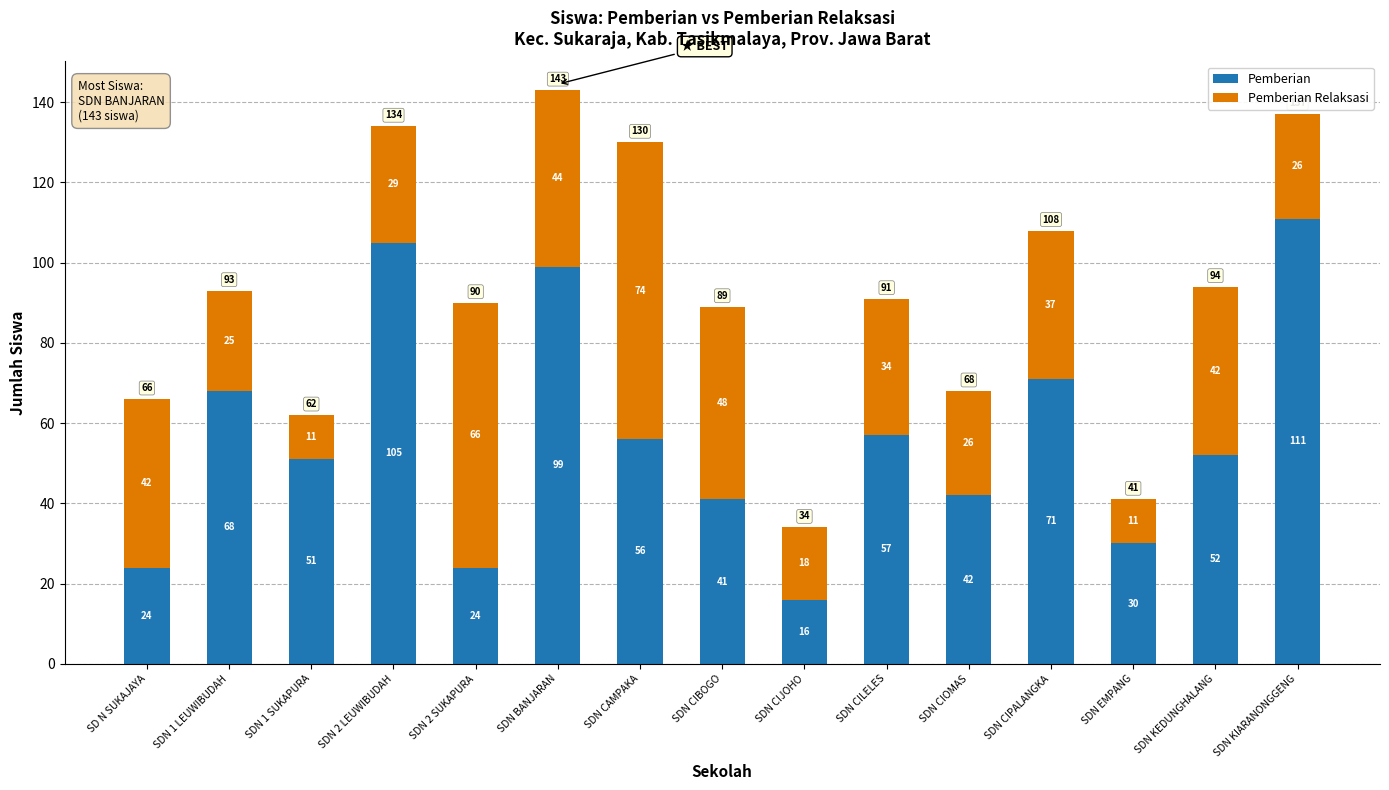

What is the maximum value for Pemberian?

111